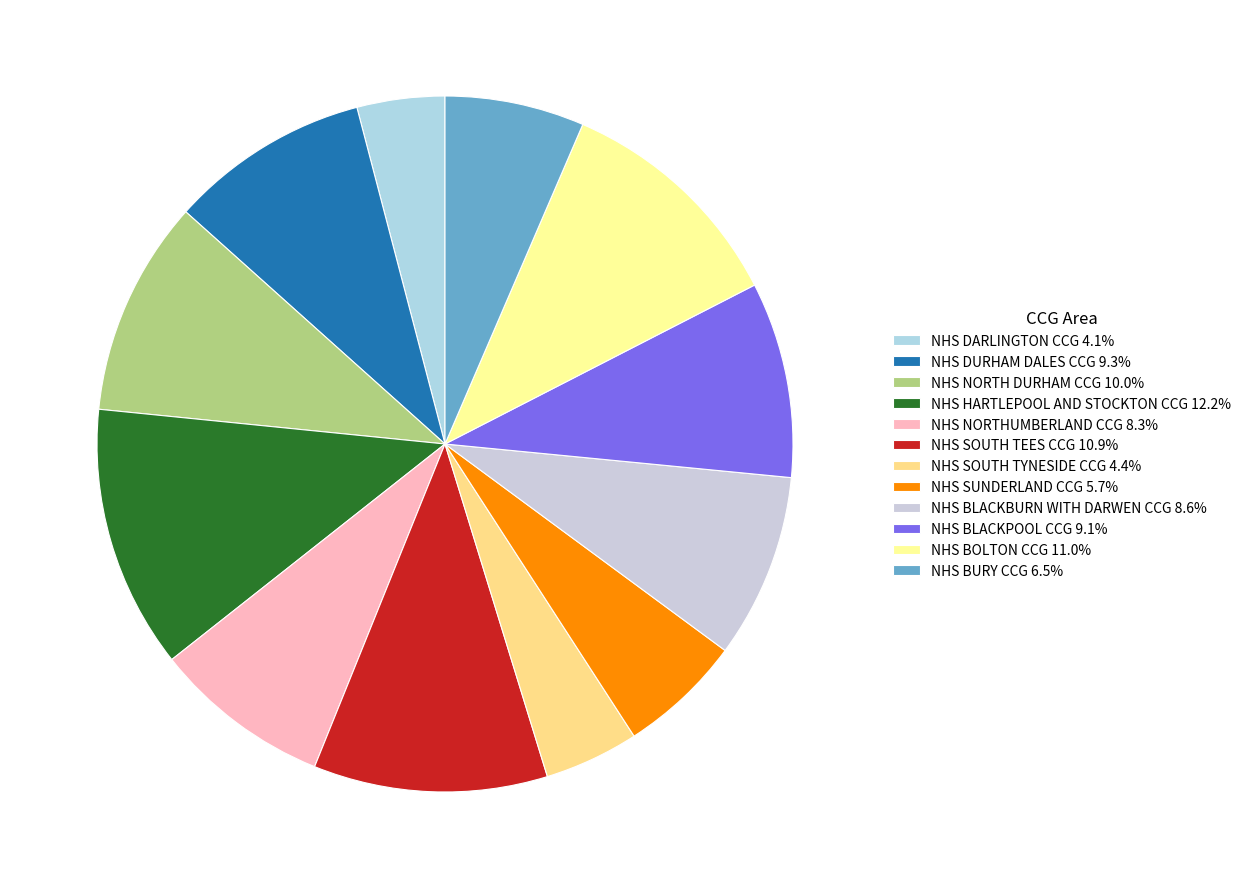

Is the sum of NHS BLACKBURN WITH DARWEN CCG and NHS NORTH DURHAM CCG greater than half?

No